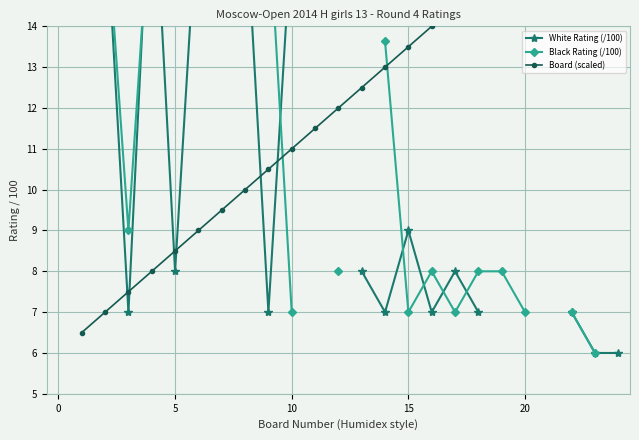

True or false: Board (scaled) has more than 1 points higher than both neighbors.

False